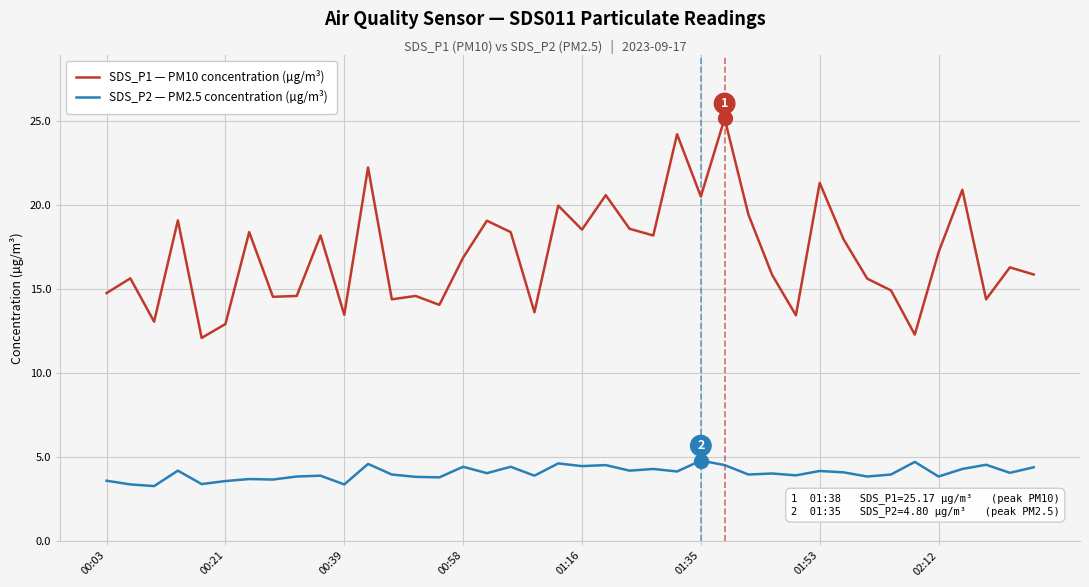

Which series has the largest total across all categories?

SDS_P1 — PM10 concentration (µg/m³)